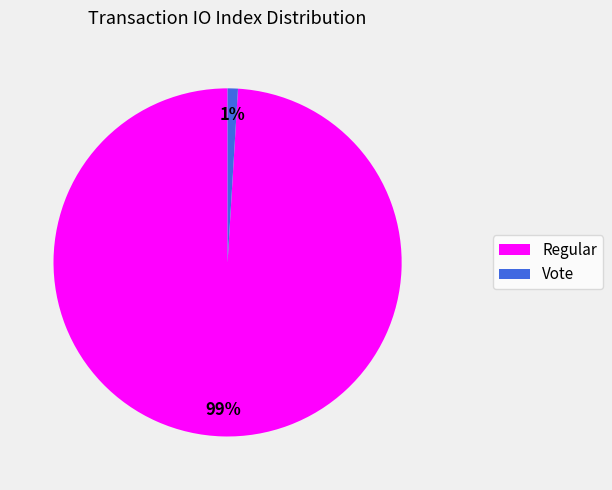

How many slices are in this pie chart?

2